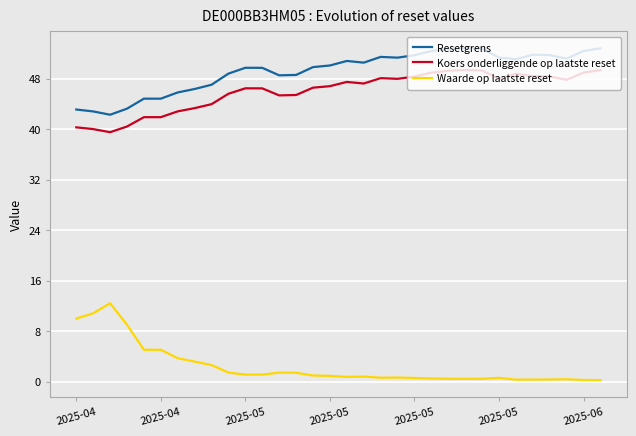

List the series in order of their peak value, lowest first.

Waarde op laatste reset, Koers onderliggende op laatste reset, Resetgrens